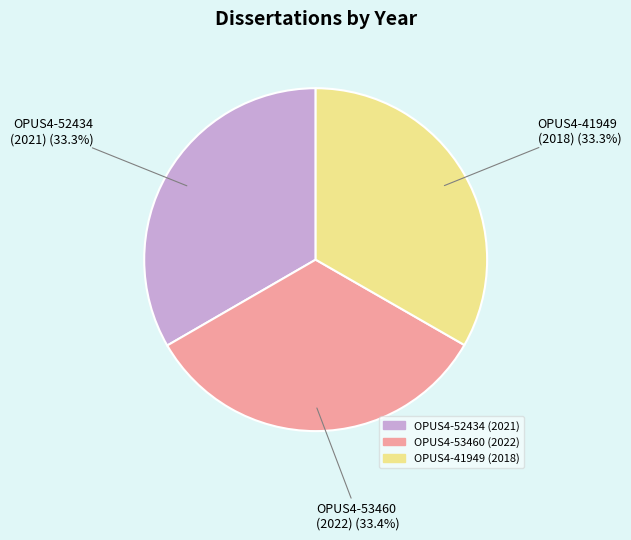

Is there a majority slice in this chart?

No